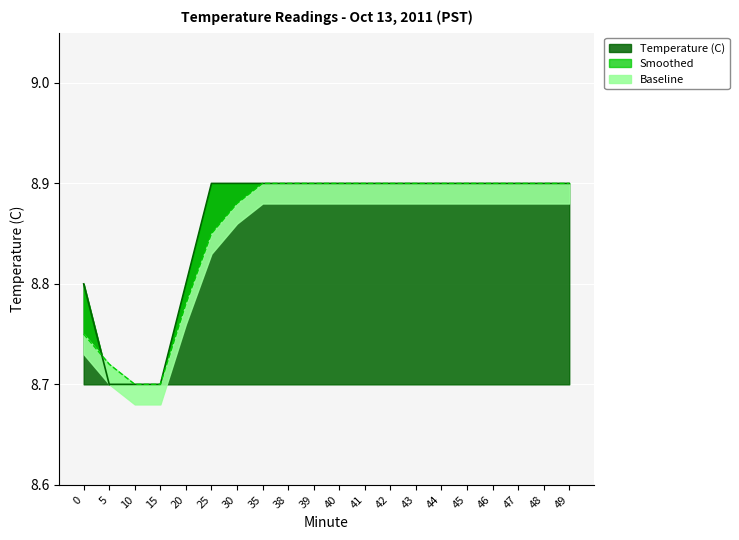

What is the maximum value for Smoothed?

8.9